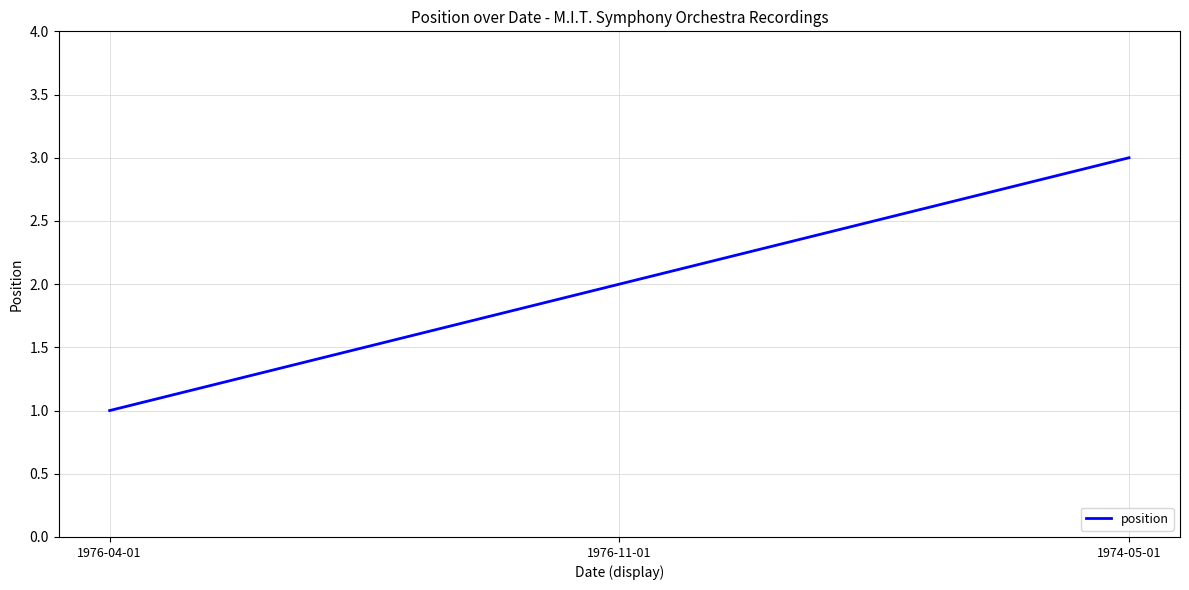

Read the value at 1974-05-01.

3